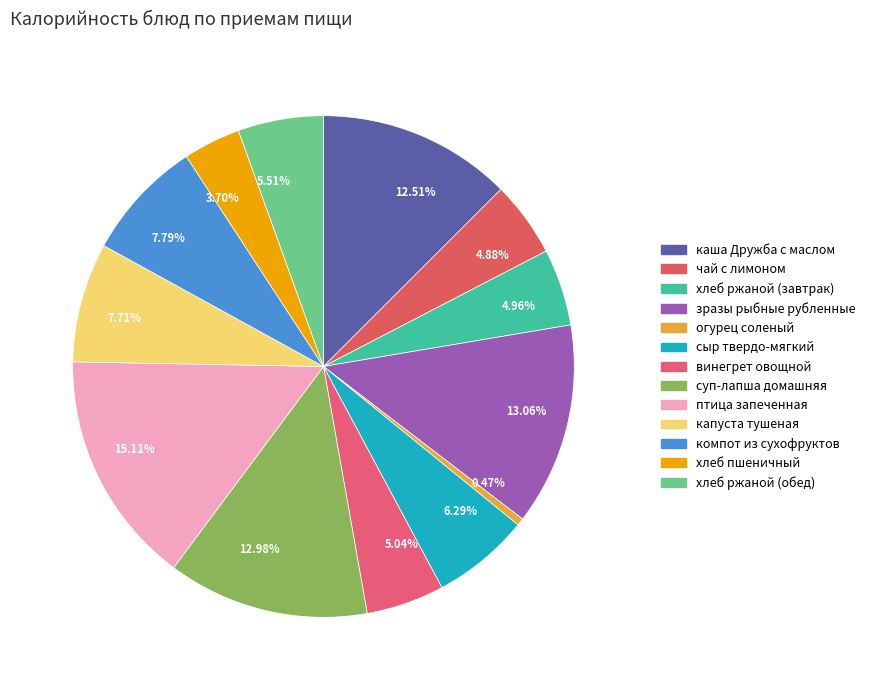

Is 5.04% the majority of the pie?

No